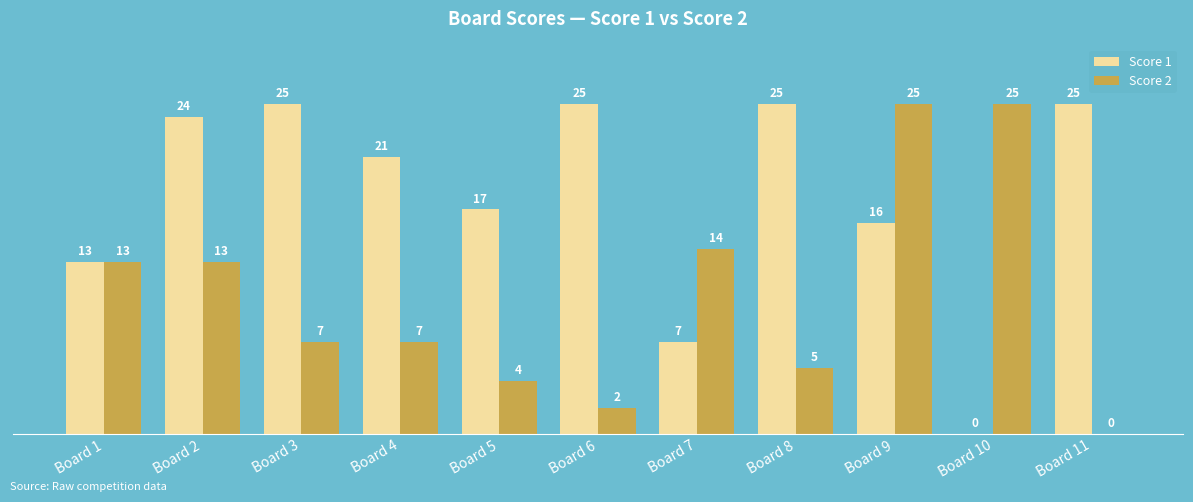

Reading left to right, list all the values displayed in this chart.

Score 1: Board 1=13	Board 2=24	Board 3=25	Board 4=21	Board 5=17	Board 6=25	Board 7=7	Board 8=25	Board 9=16	Board 10=0	Board 11=25
Score 2: Board 1=13	Board 2=13	Board 3=7	Board 4=7	Board 5=4	Board 6=2	Board 7=14	Board 8=5	Board 9=25	Board 10=25	Board 11=0